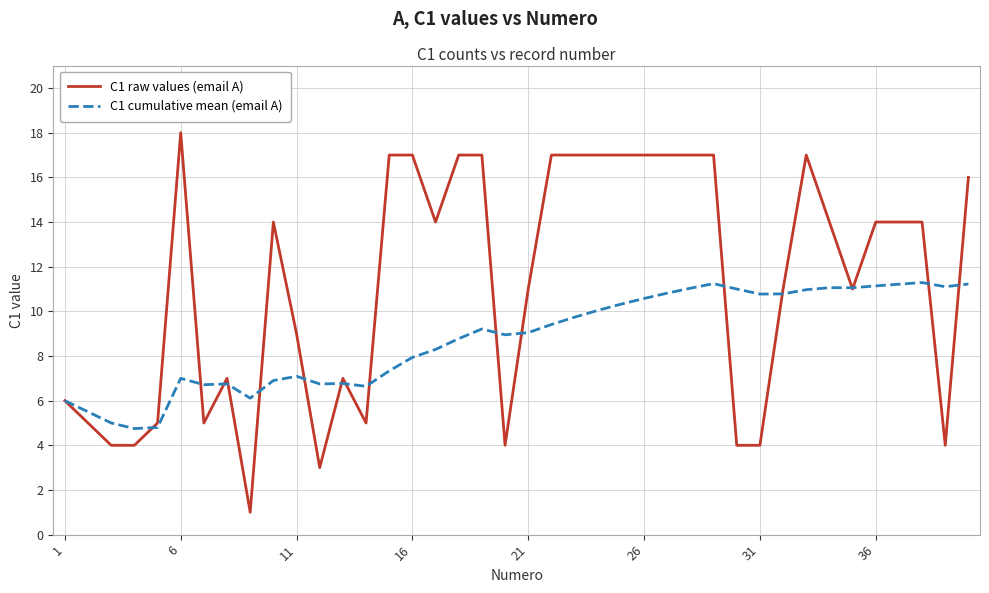

Which series has the largest total across all categories?

C1 raw values (email A)